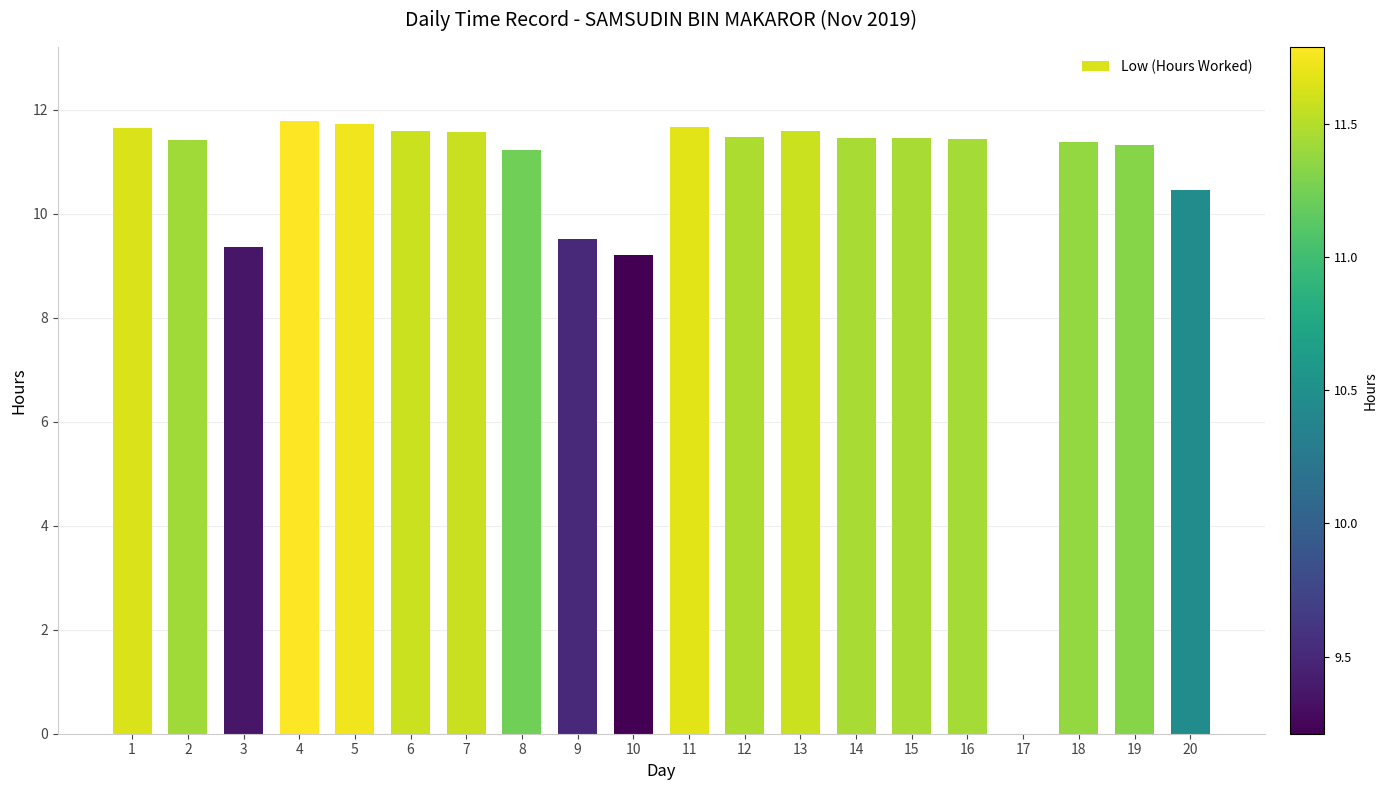

What is the ratio of the value at 5 to the value at 9?

1.2